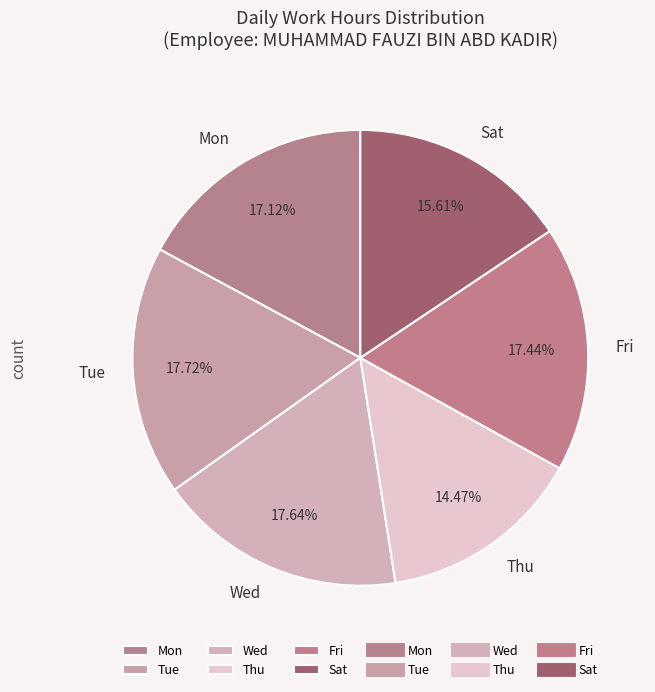

Does Thu represent more than half of the total?

No